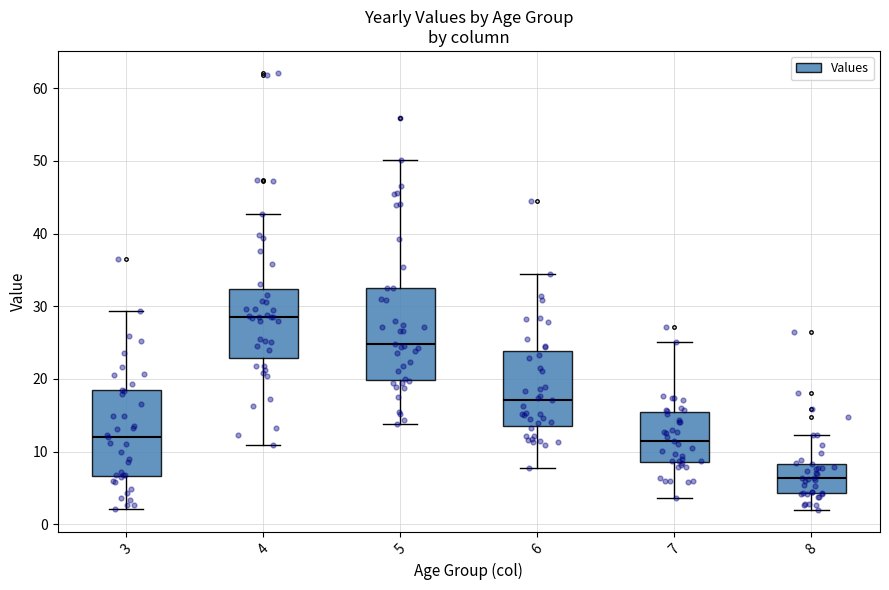

Where does the lower whisker of the box at x = 7 end on the y-axis? The values are not printed on the chart, so give them approximately, as read against the axis.

4